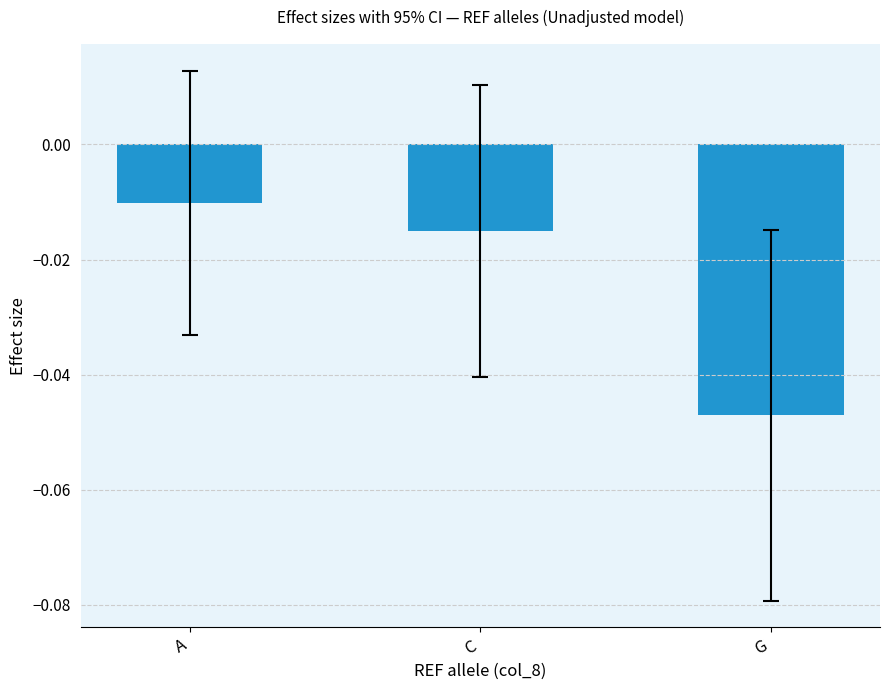

Between A and C, which is larger?

A